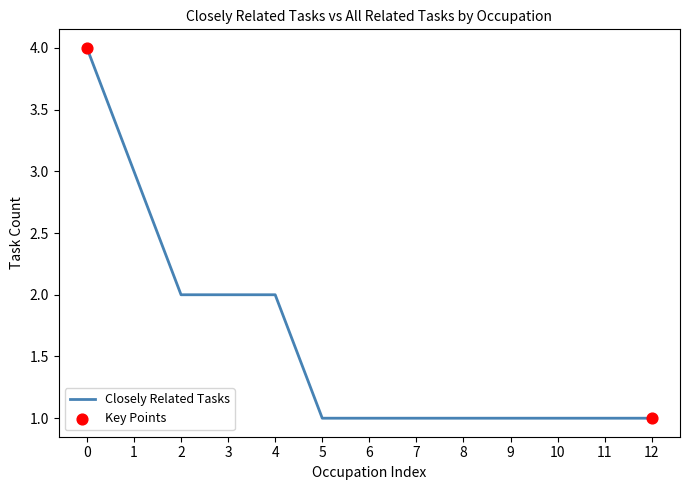

What is the ratio of the value at 9 to the value at 3?

0.5